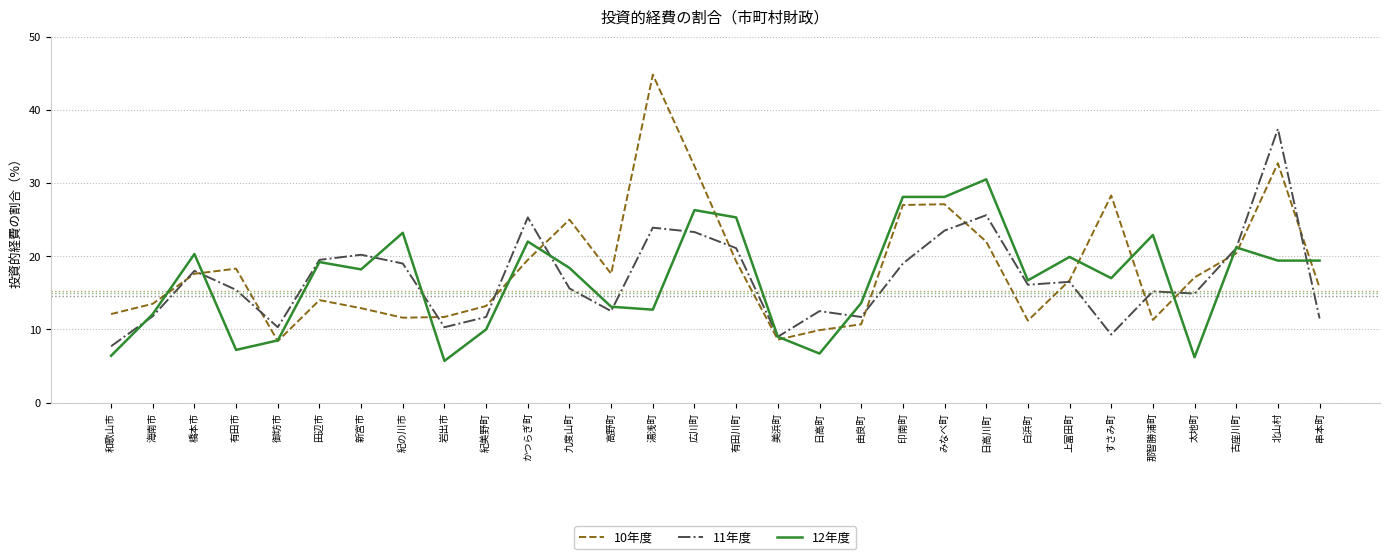

Is it true that 12年度 equals 2.4 at 美浜町?

False